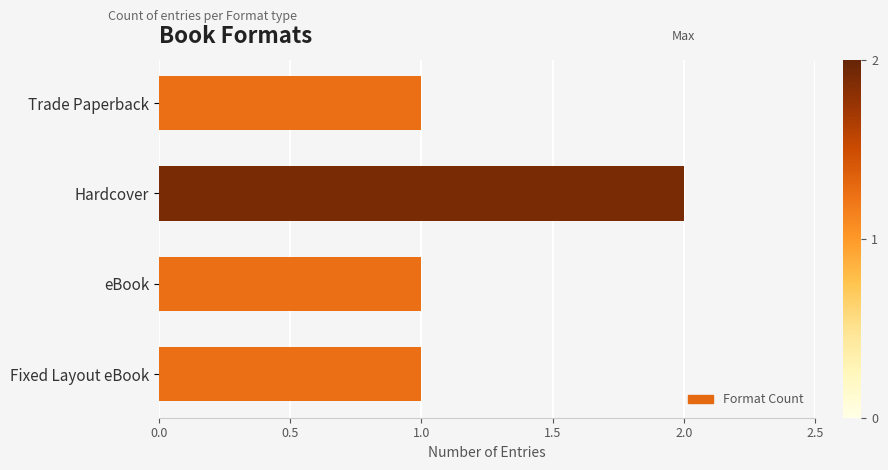

Is it true that the value at Trade Paperback is 1?

True